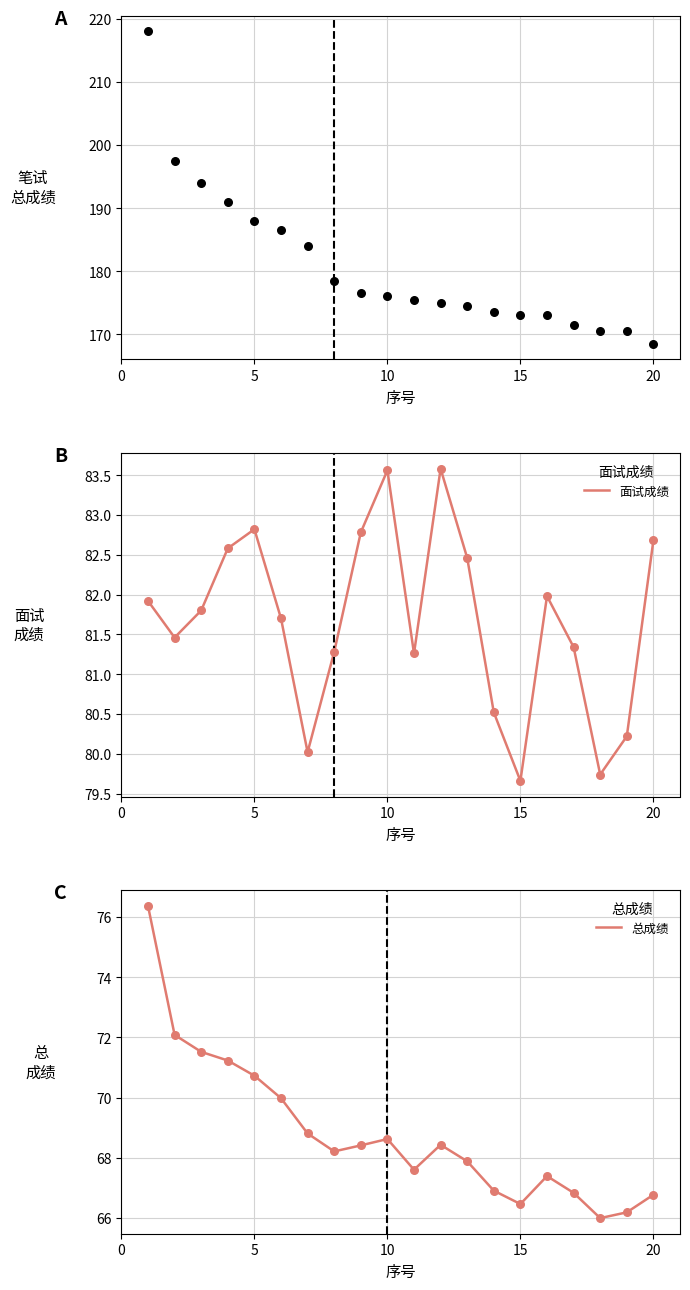

Which series has the widest spread of Y values?

笔试总成绩